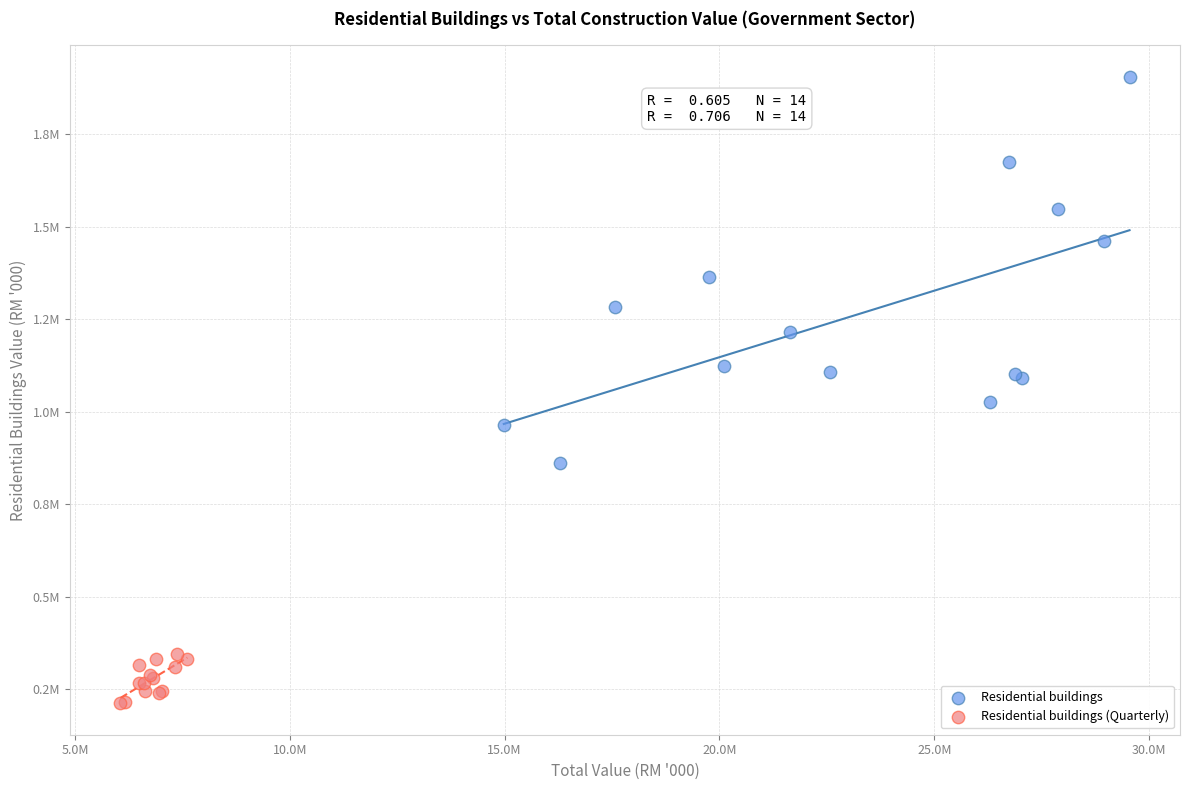

Which series has the widest spread of Y values?

Residential buildings